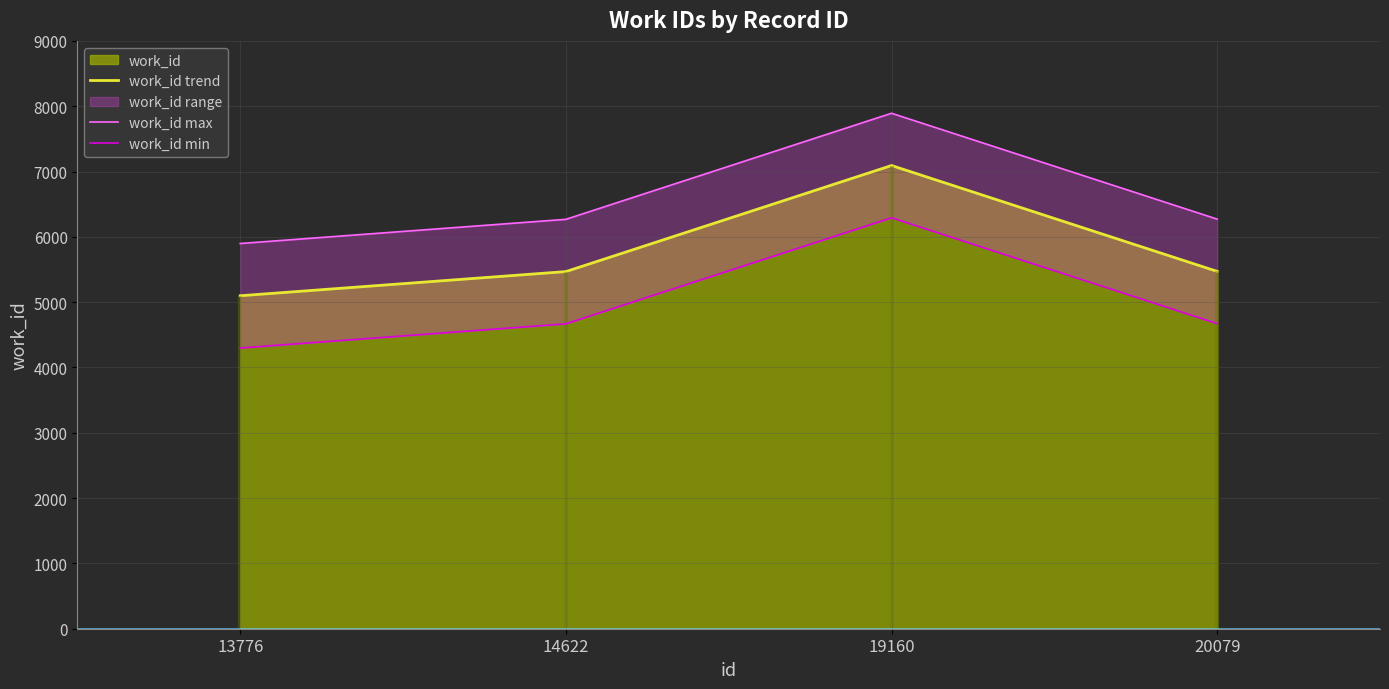

True or false: work_id trend has a value of 11083 at 19160.

False